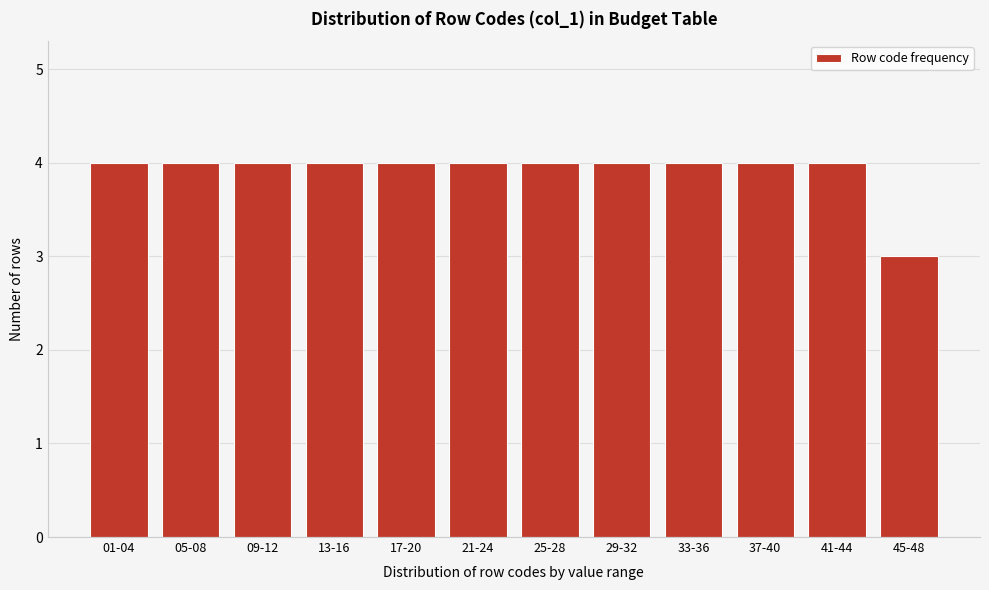

Reading left to right, list all the values displayed in this chart.

01-04=4	05-08=4	09-12=4	13-16=4	17-20=4	21-24=4	25-28=4	29-32=4	33-36=4	37-40=4	41-44=4	45-48=3